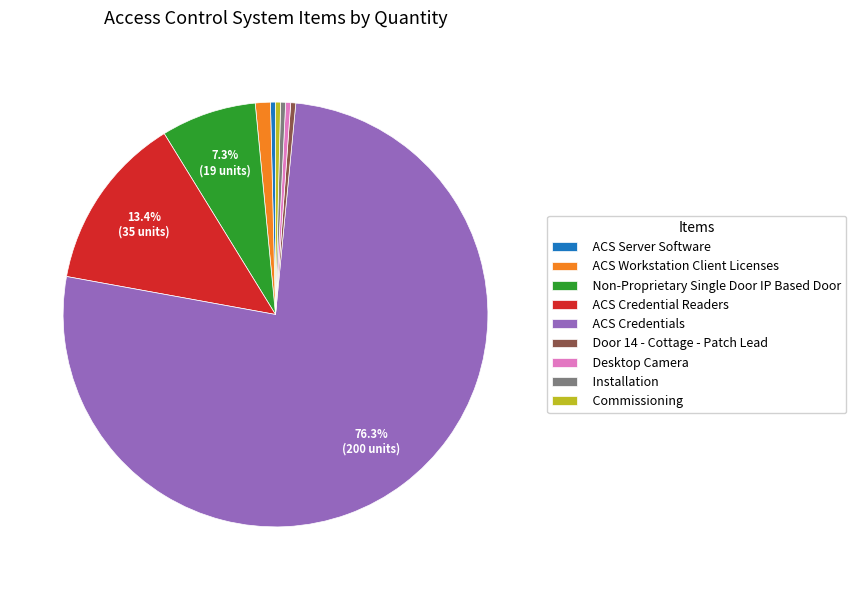

Combined, do Desktop Camera and Commissioning account for over 50%?

No